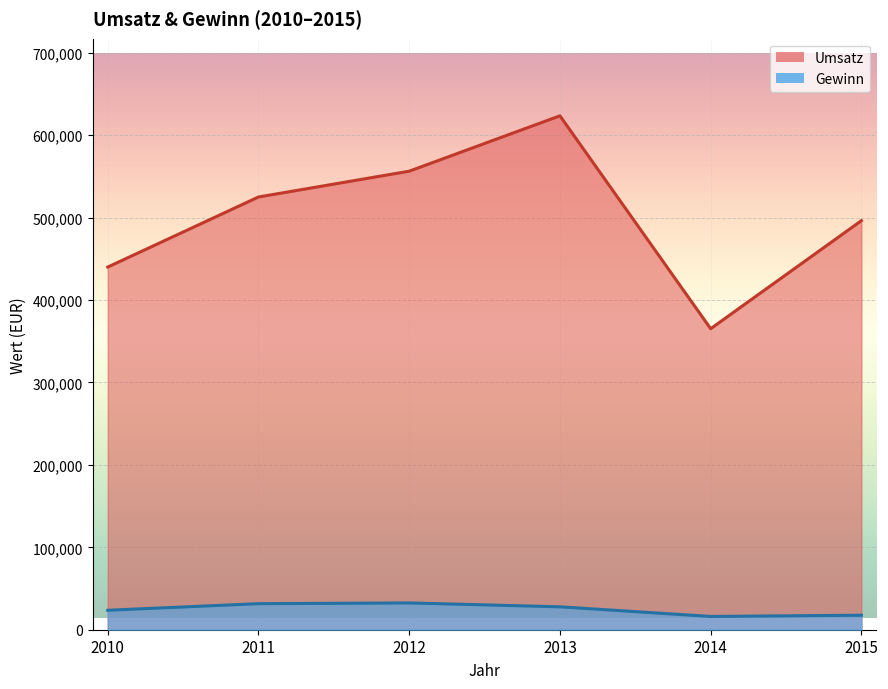

Which series changed the most between 2013 and 2015?

Umsatz